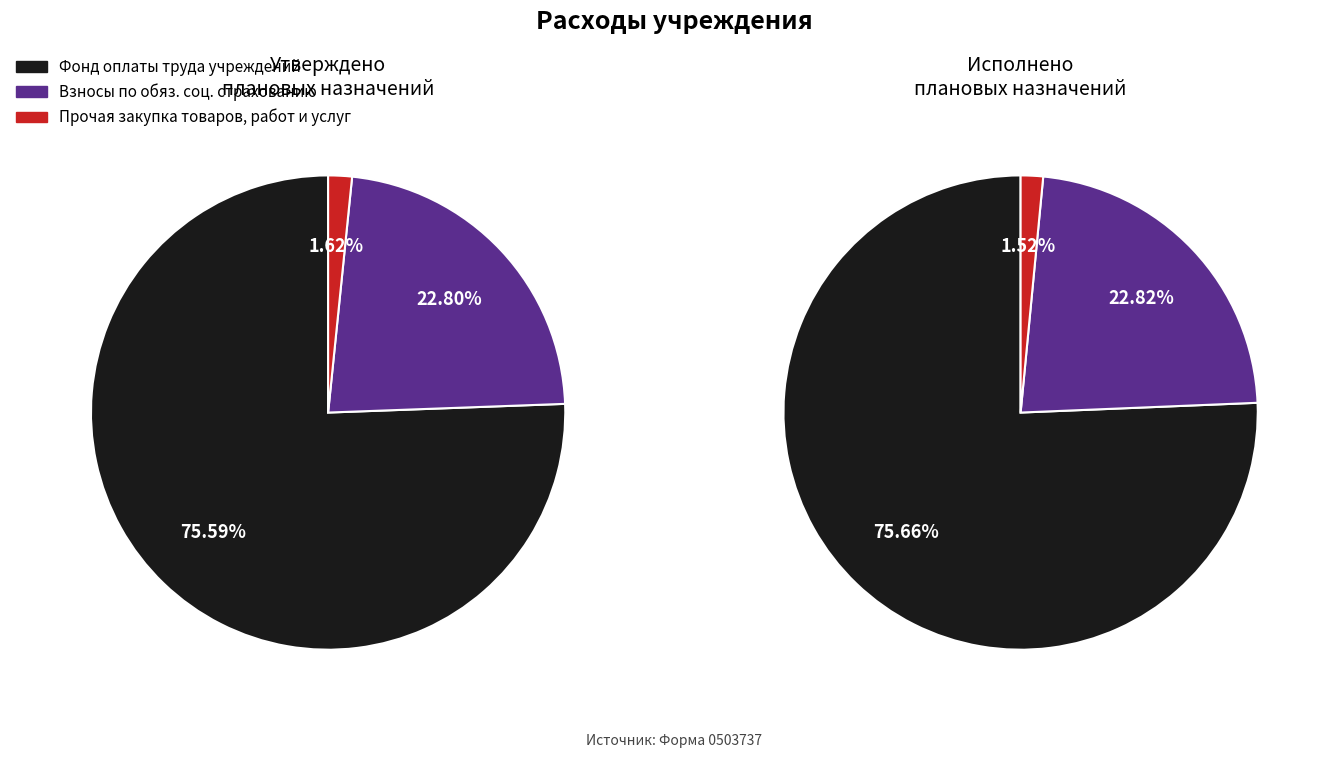

Is there any slice that represents more than half of the pie?

Yes